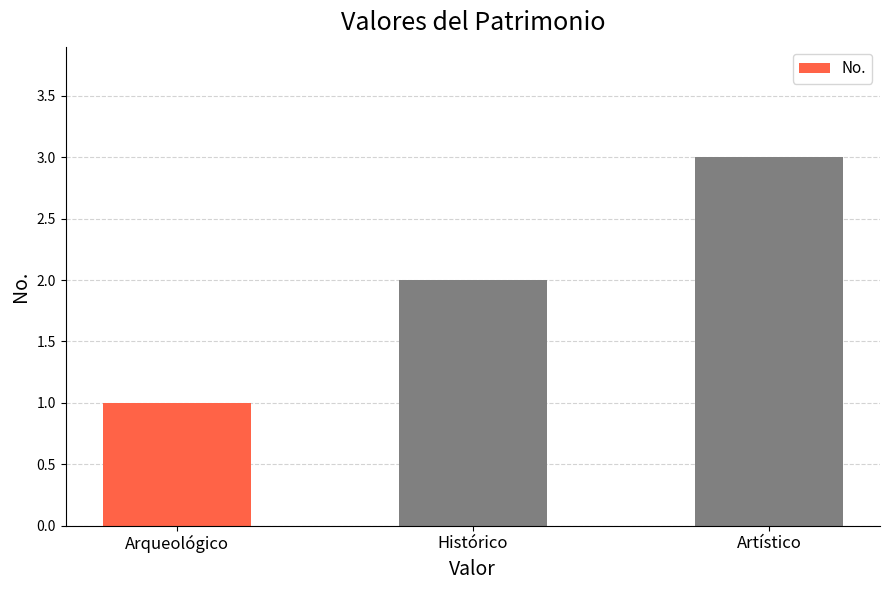

Read the value at Artístico.

3